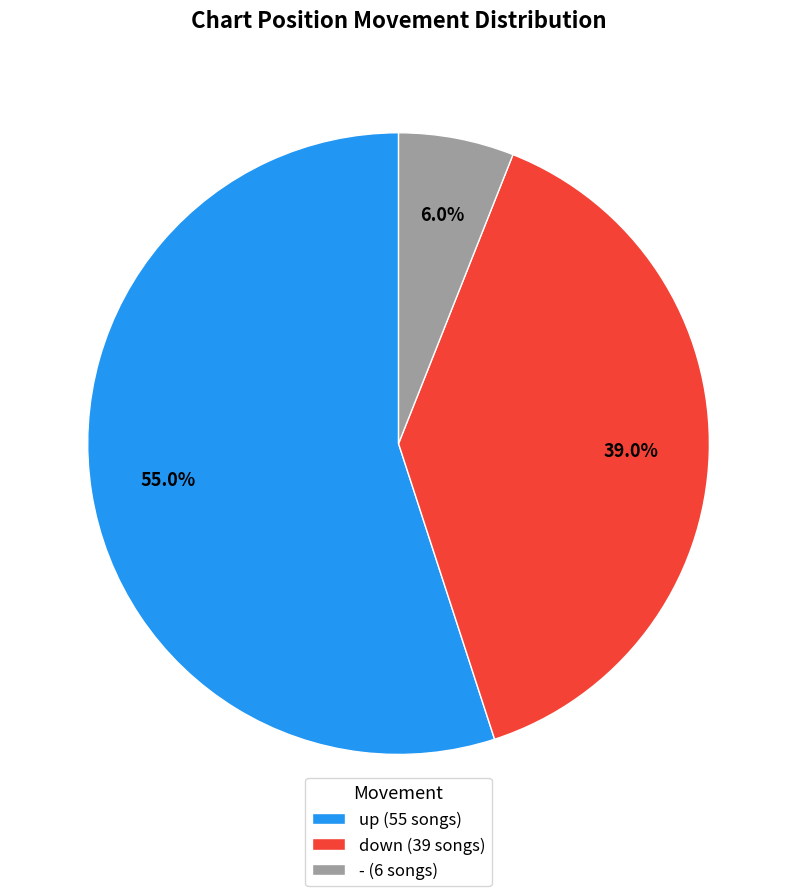

How many slices are in this pie chart?

3